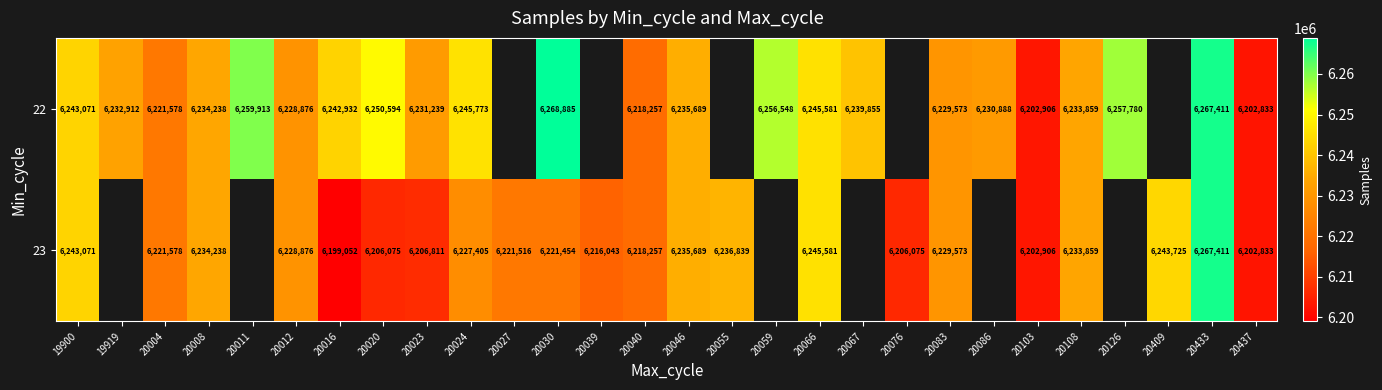

What is the sum of the 22 values at 20437 and 20040?

12421090